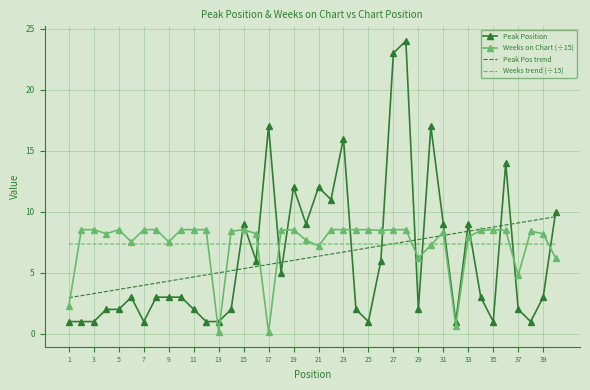

Which series ends up on top after the final intersection of Peak Position and Weeks on Chart (÷15)?

Peak Position